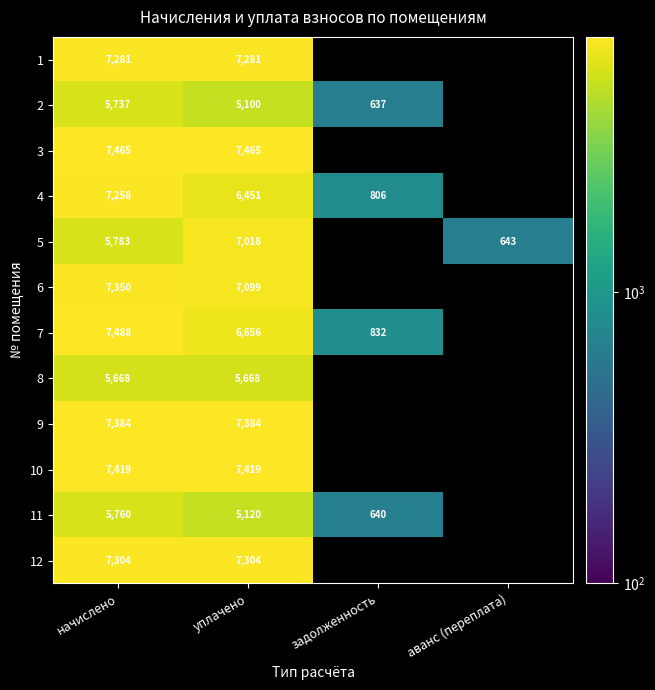

The 12 series shows 7303.7 at начислено. True or false?

True